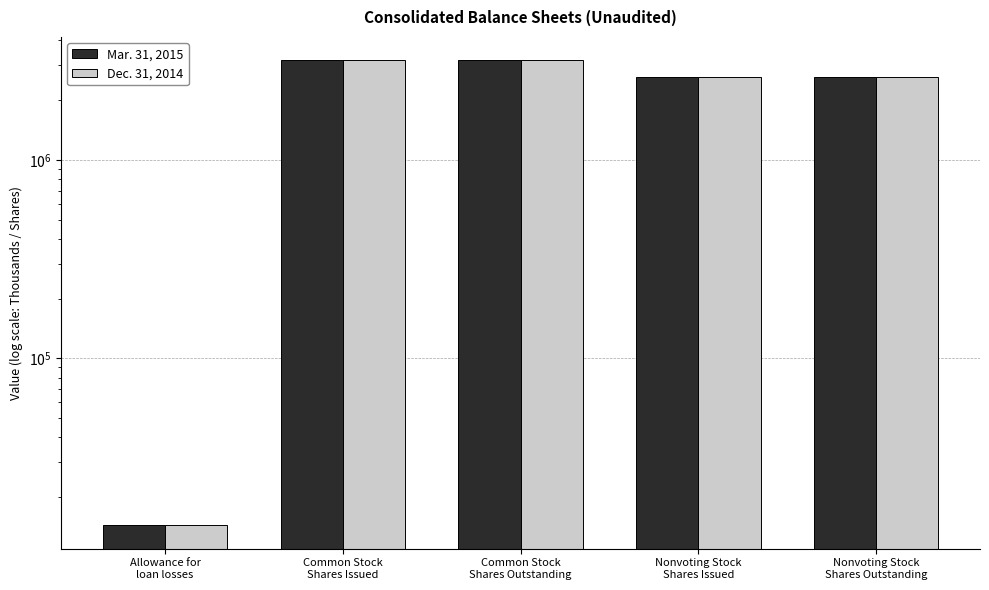

At how many categories does at least one series exceed 879090?

4